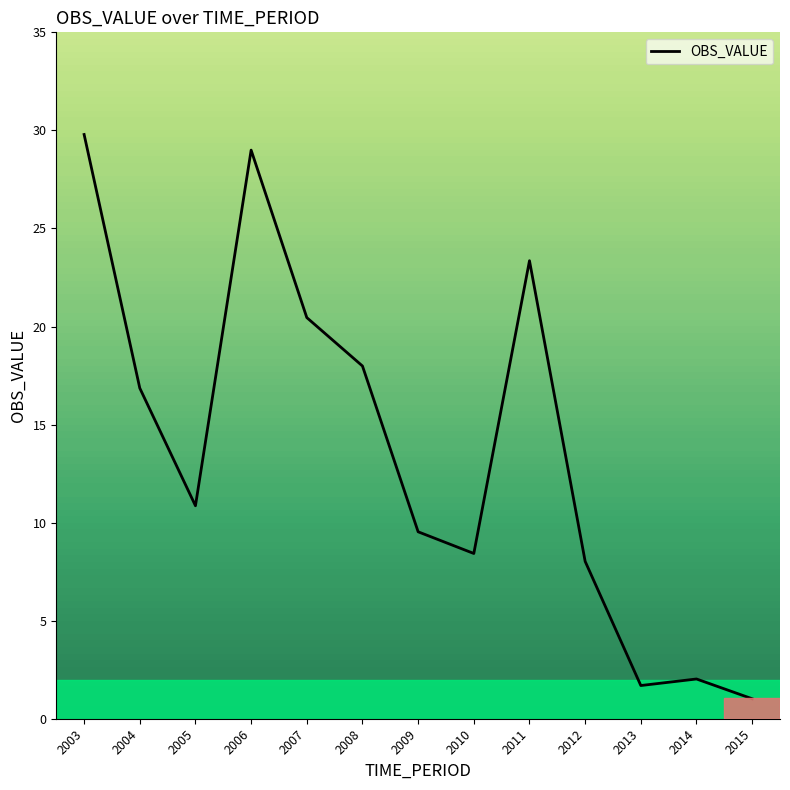

Rank the categories by value from highest to lowest.

2003, 2006, 2011, 2007, 2008, 2004, 2005, 2009, 2010, 2012, 2014, 2013, 2015